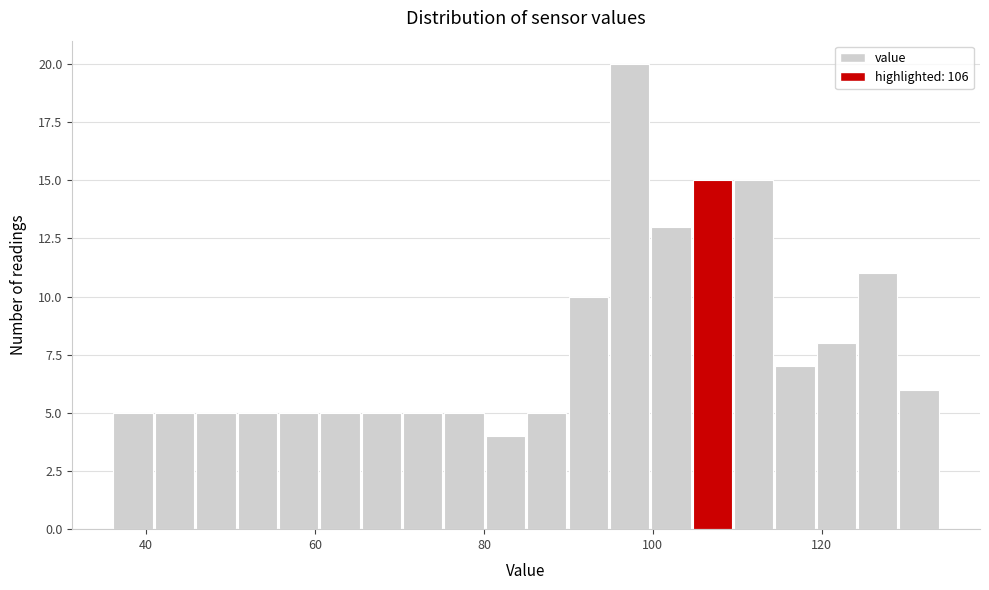

Read against the x-axis, roughly where is the centre of the tallest bar?

98